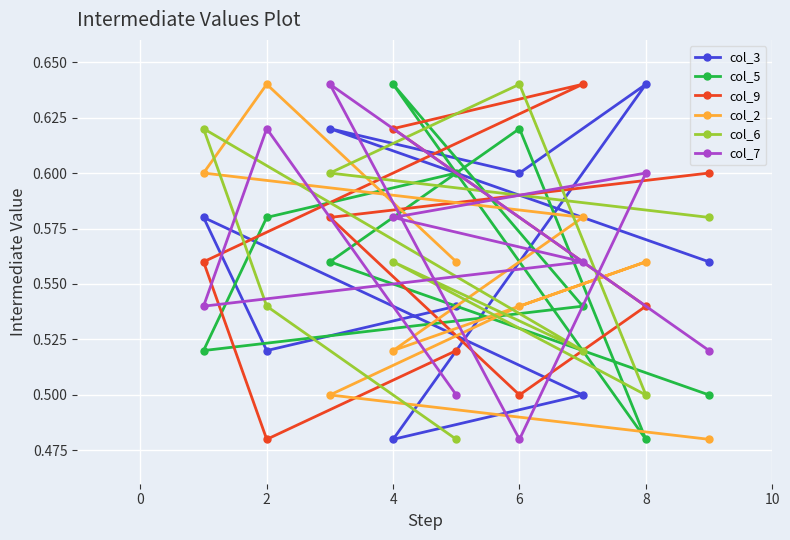

At which label is col_3 closest to 0?

4